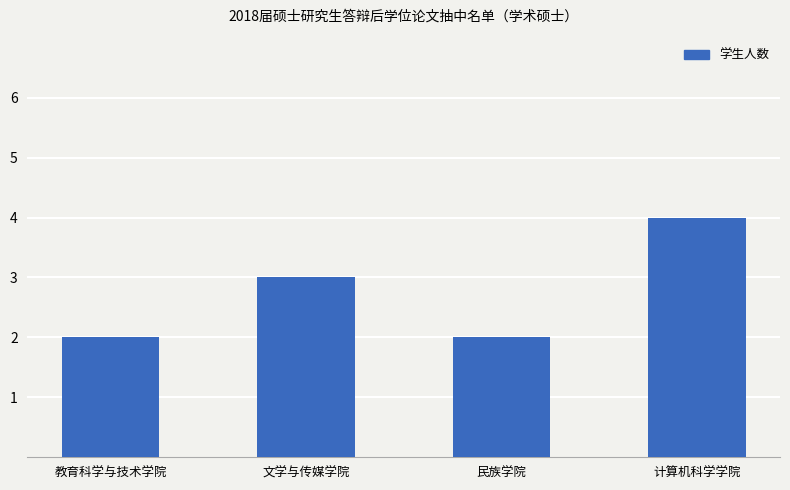

What is the ratio of the value at 教育科学与技术学院 to the value at 民族学院?

1.0